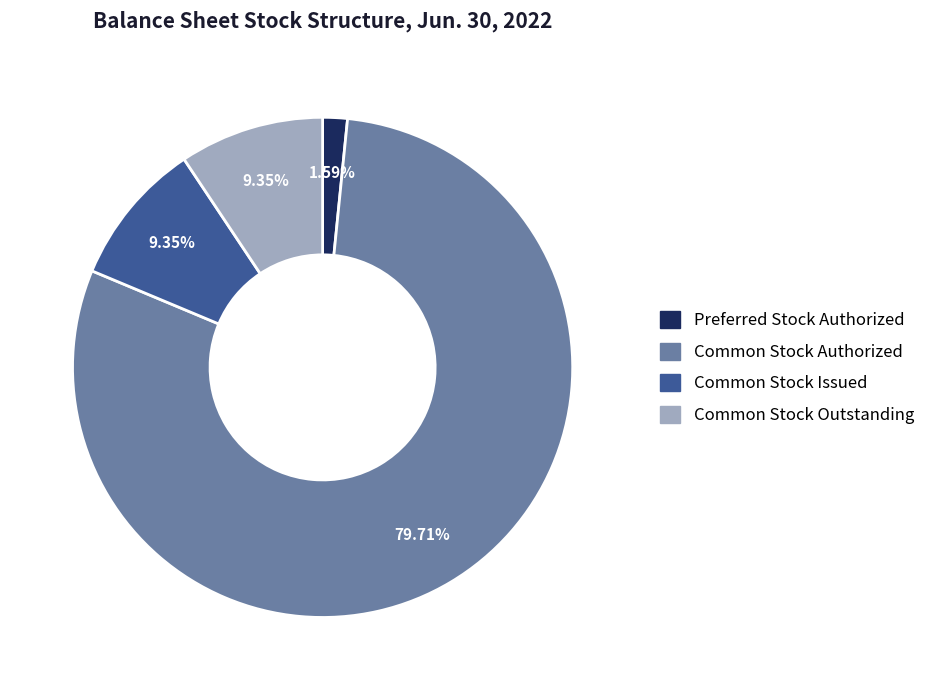

How many slices are in this pie chart?

4